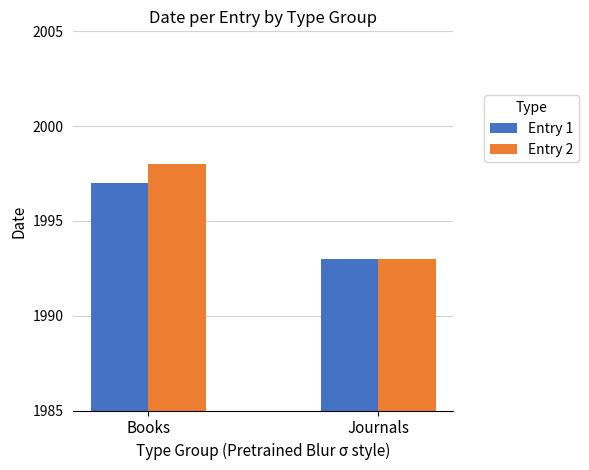

Which series has the largest range (max minus min)?

Entry 2